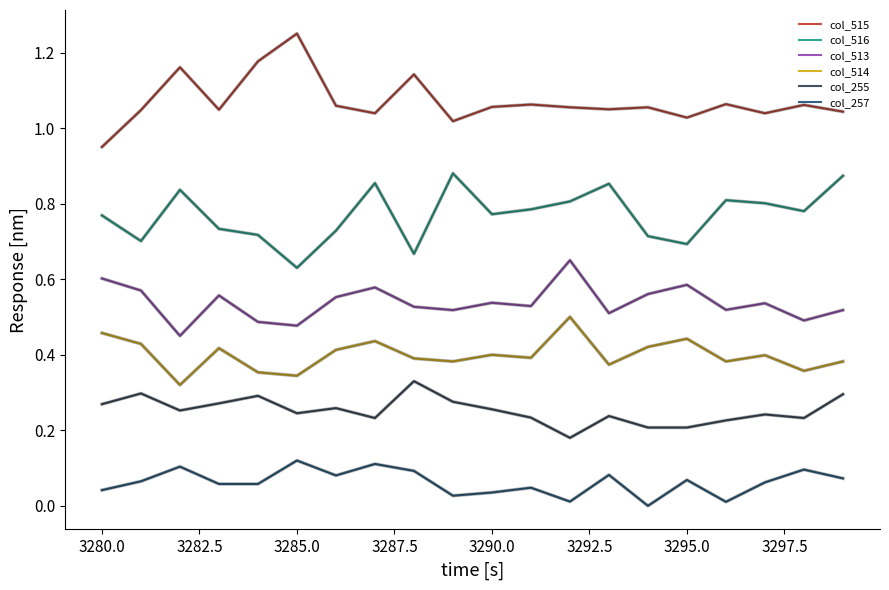

Is this an area chart (filled region under the line)?

No